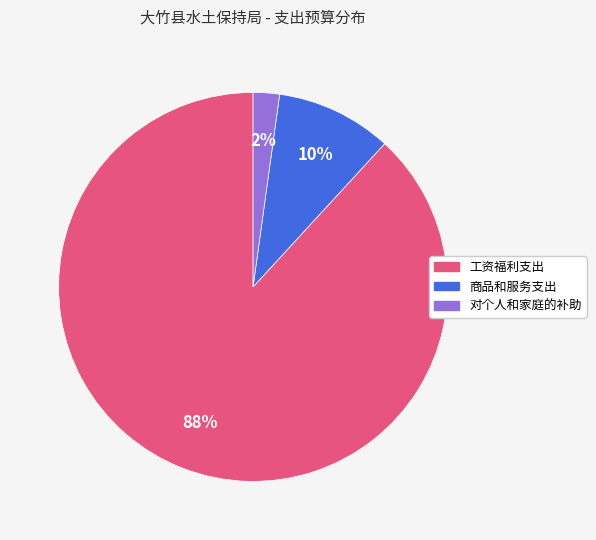

What is the ratio of the value at 商品和服务支出 to the value at 工资福利支出?

0.1